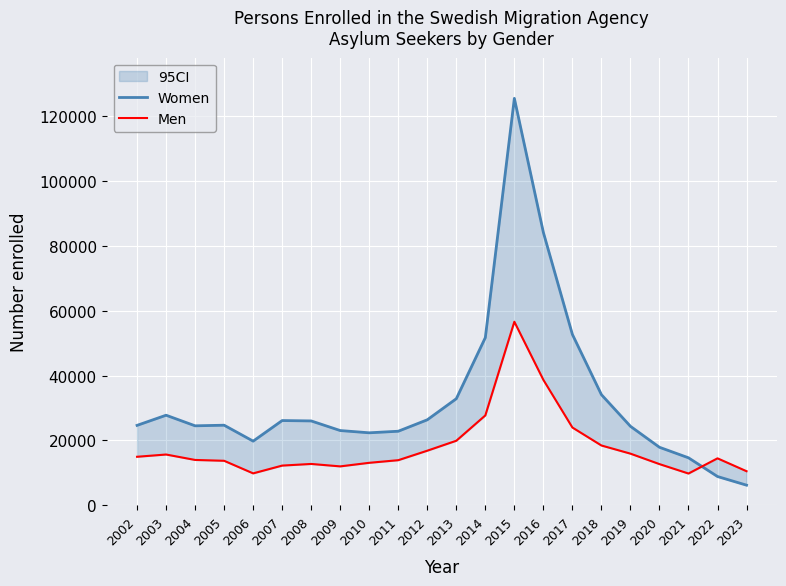

At which label is Men closest to 33189?

2016